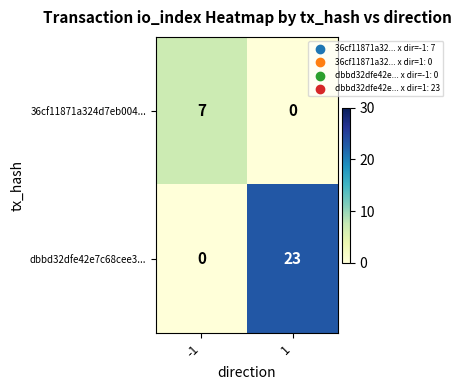

How many series are shown in this chart?

2